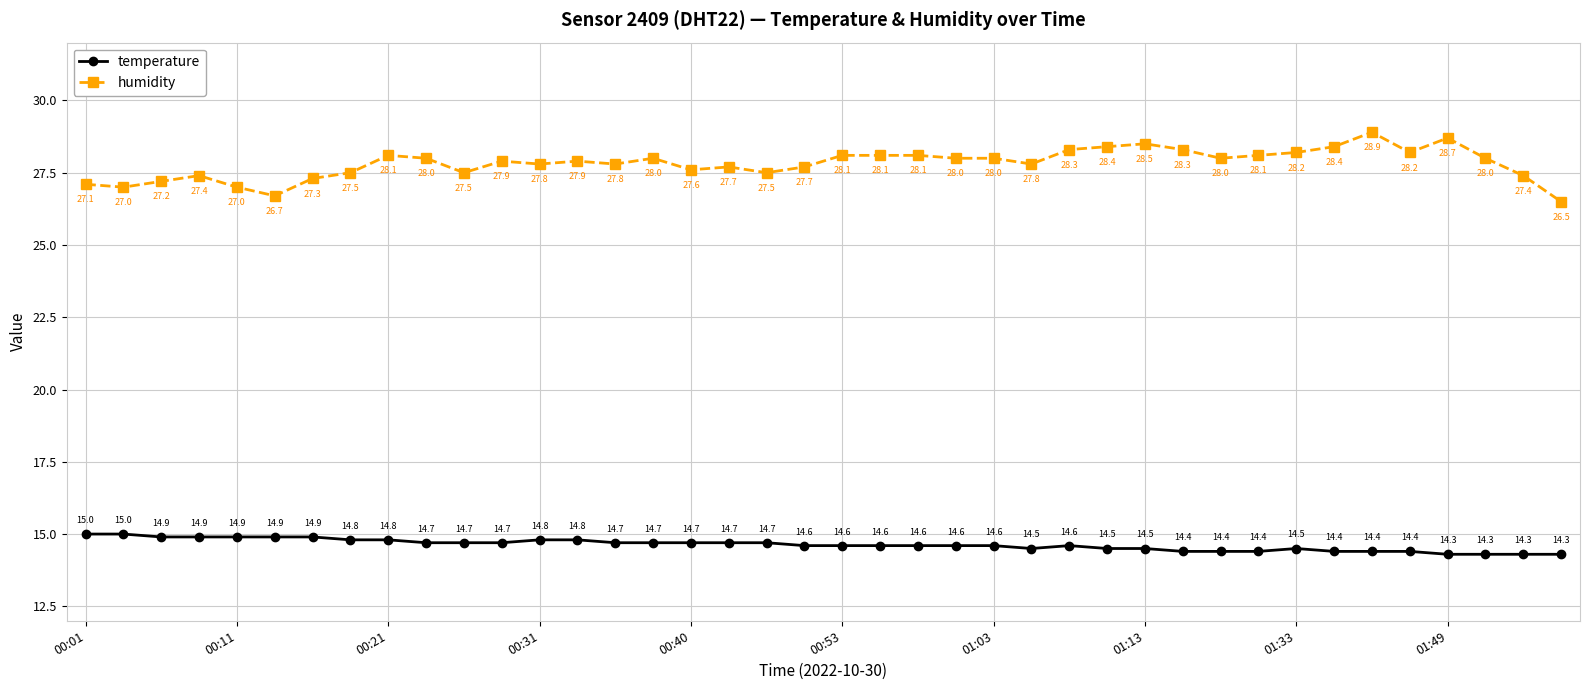

Which series has the largest total across all categories?

humidity